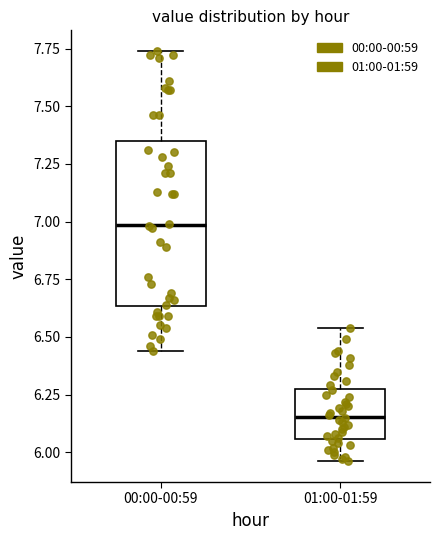

Reading left to right, read every box against the y-axis: the position of its median line, the range the box covers, and the ends of its whiskers. The values are not printed on the chart, so give them approximately, as read against the axis.

00:00-00:59: median 7.00, box 6.65 to 7.35, whiskers 6.45 to 7.75
01:00-01:59: median 6.15, box 6.05 to 6.30, whiskers 5.95 to 6.55